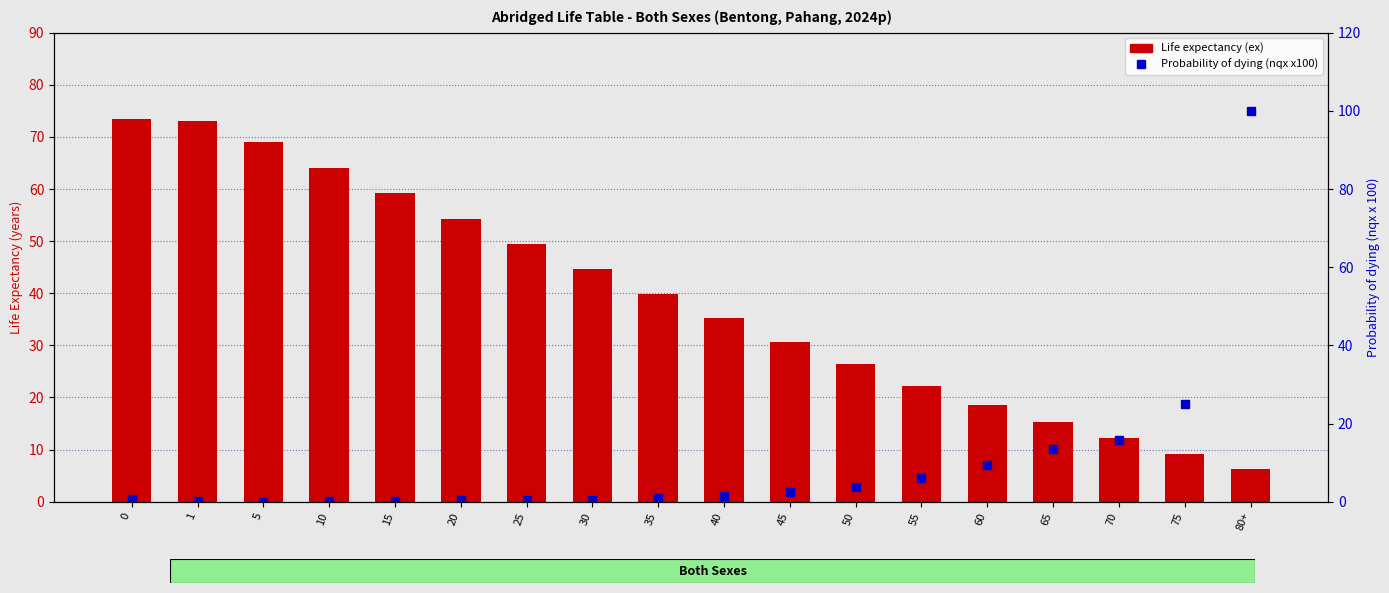

Reading right to left, extract all data points from this chart.

Life expectancy (ex): 6.3	9.1	12.3	15.3	18.6	22.3	26.4	30.7	35.3	39.9	44.7	49.5	54.3	59.2	64.1	69.1	73.0	73.5
Probability of dying (nqx x100): 100.0	25.1	15.9	13.4	9.4	6.1	3.7	2.4	1.4	1.0	0.5	0.3	0.4	0.2	0.2	0.0	0.1	0.7